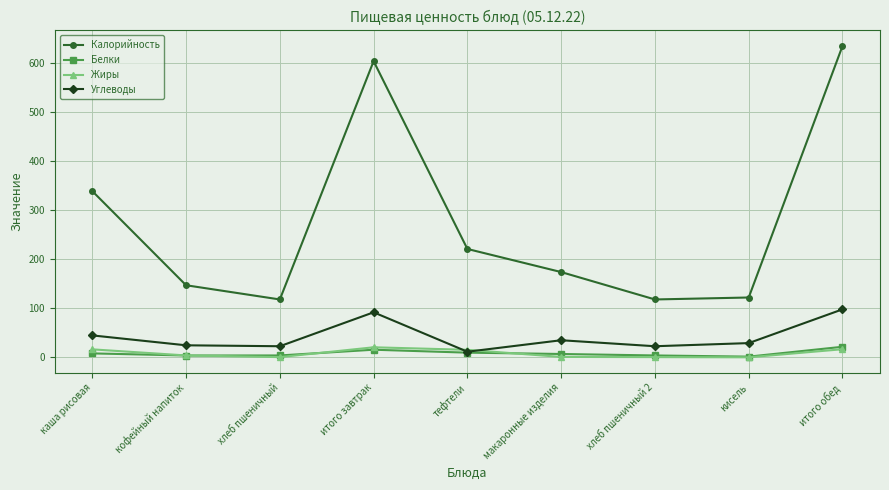

In Калорийность, how many points are lower than both neighbors (excluding endpoints)?

2